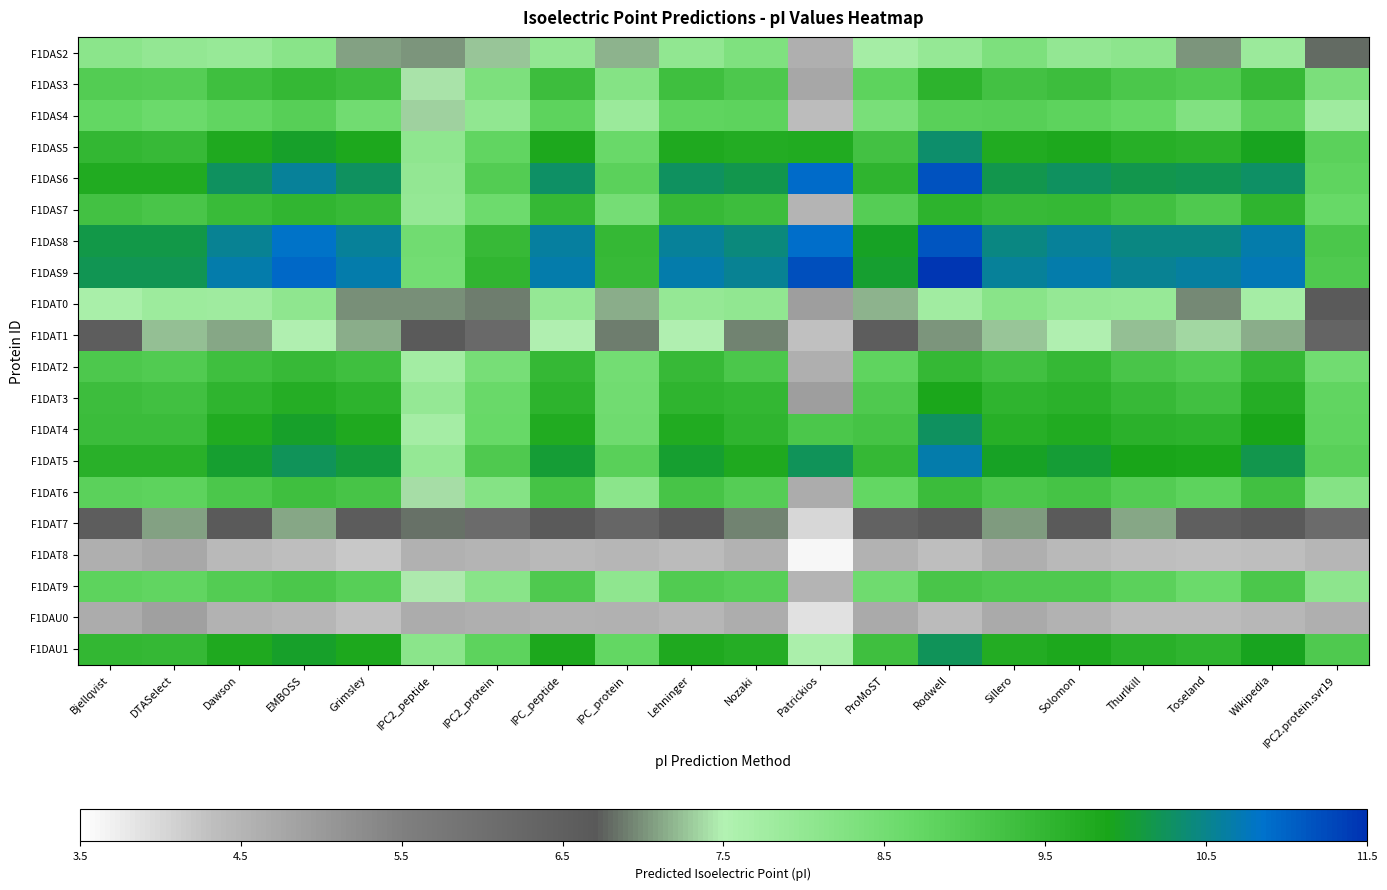

What is the greatest value displayed?

11.5